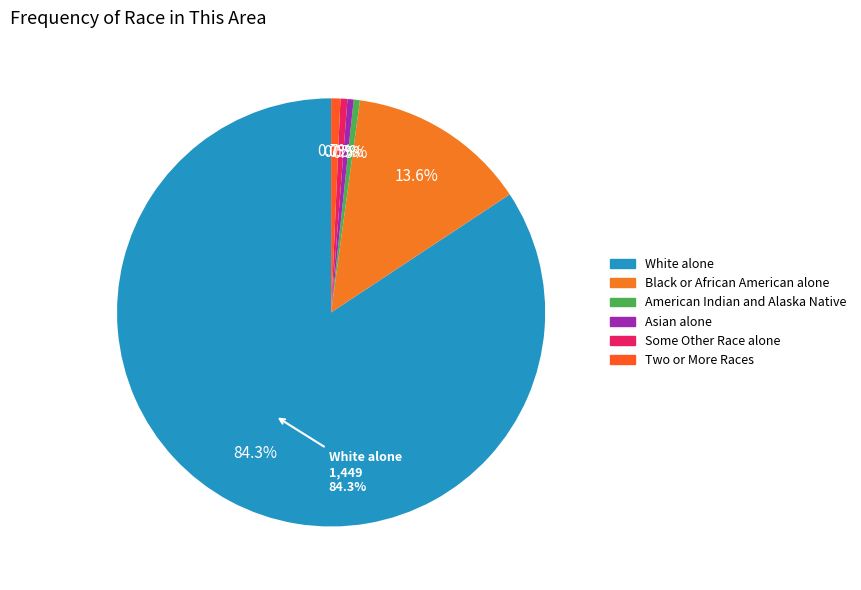

What percentage is the Two or More Races slice, to the nearest percent?

1%